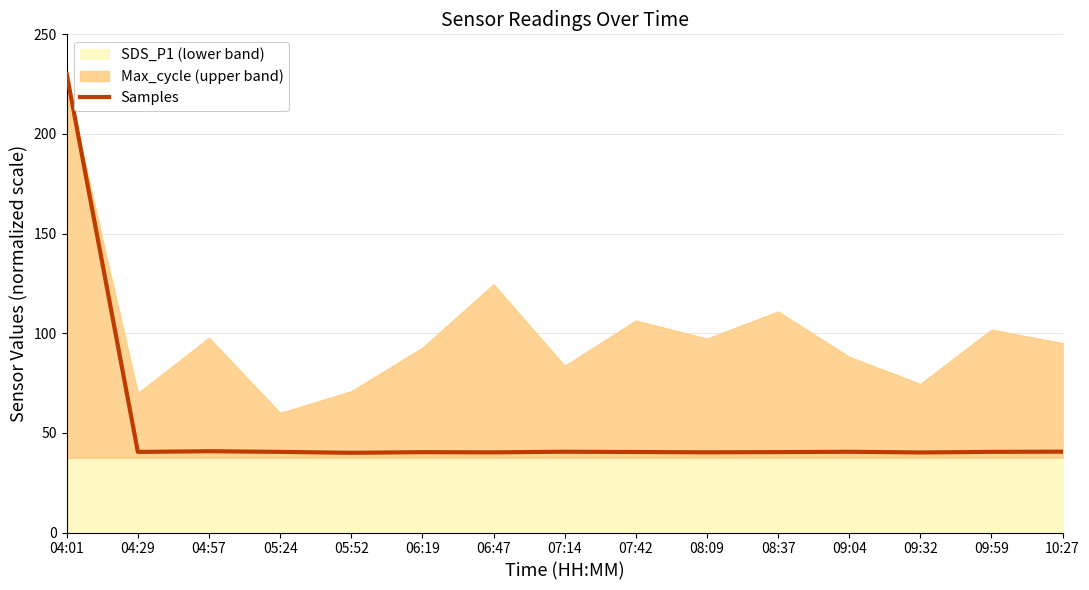

Read the value at 04:57.

40.8